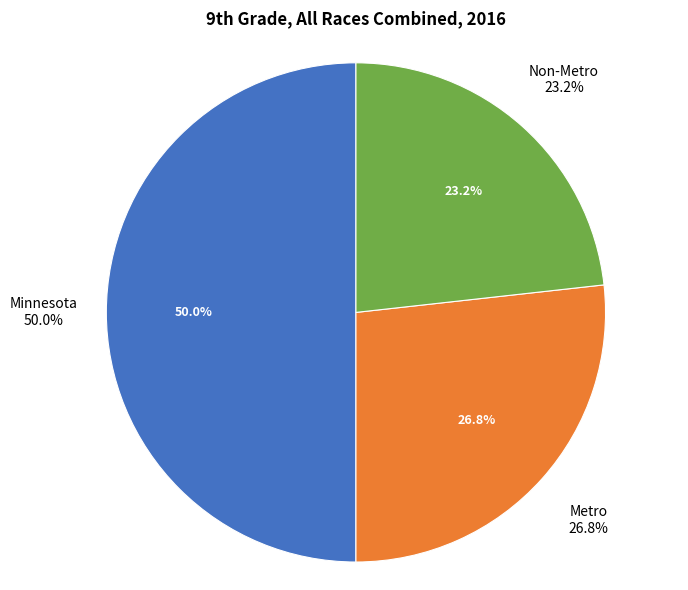

To the nearest percent, what portion does Non-Metro represent?

23%